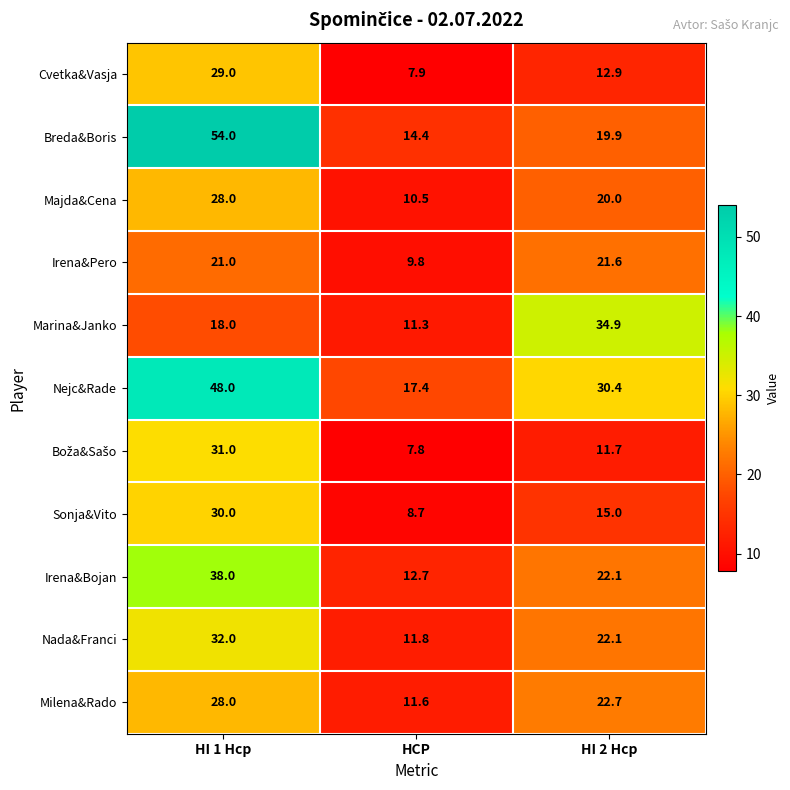

Which series has the widest spread of values?

Breda&Boris